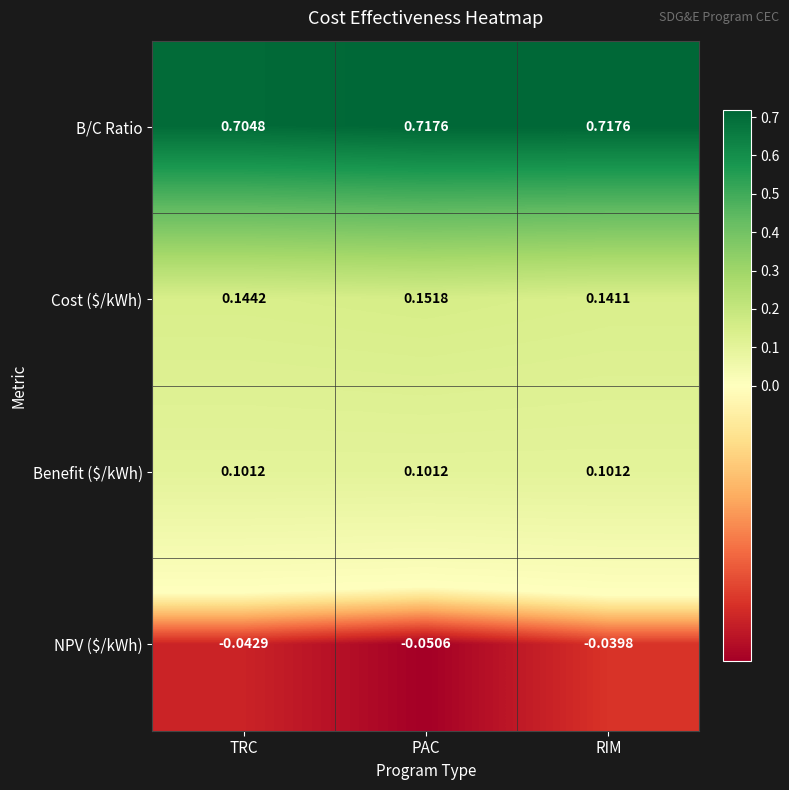

Which category has the lowest value in the NPV ($/kWh) series?

PAC